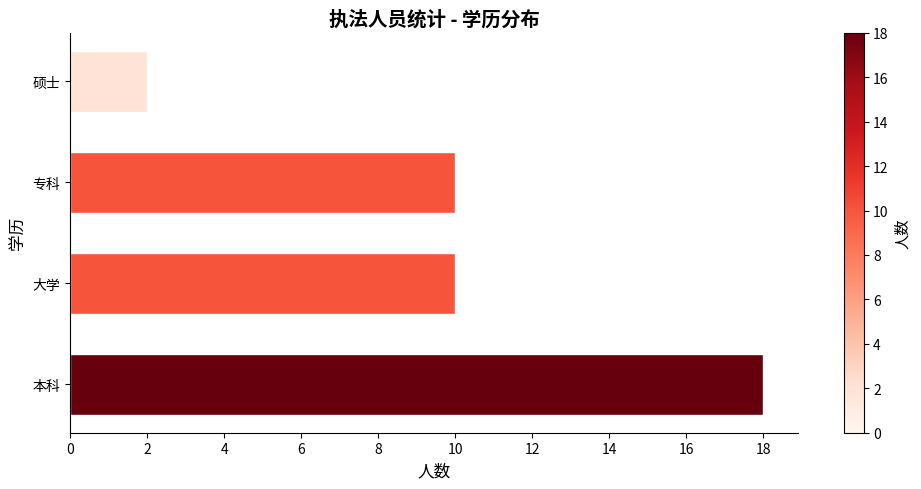

What is the change in value from 本科 to 硕士?

-16